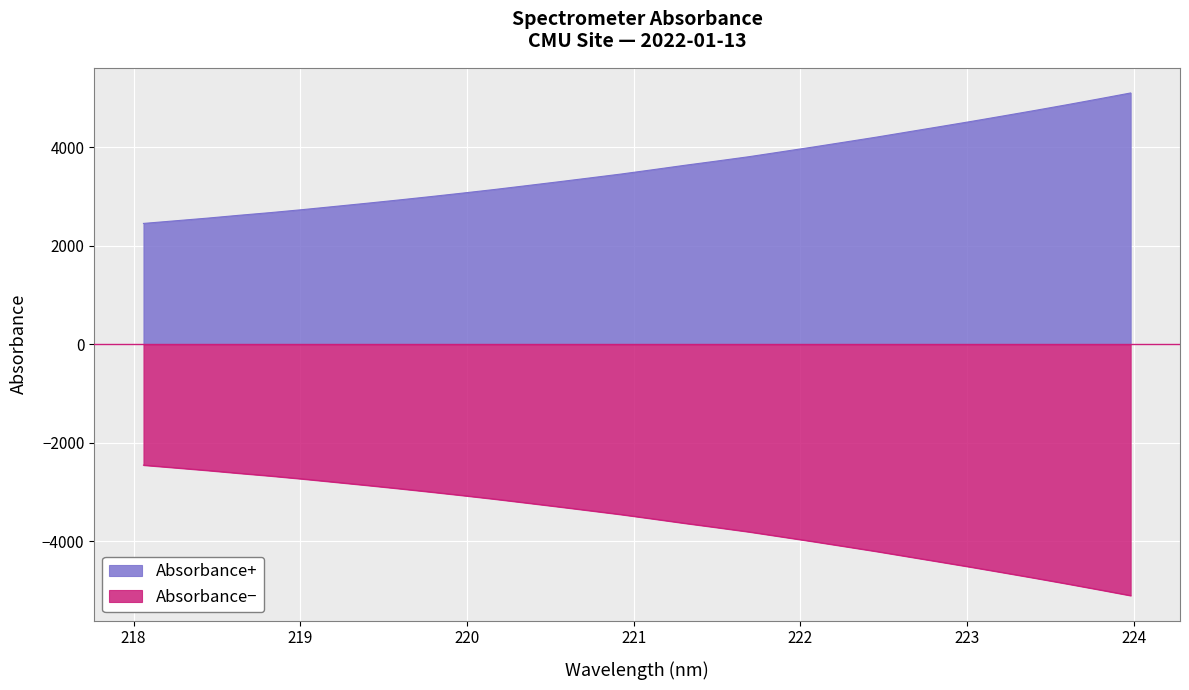

List the labels in order of value, largest first.

223.9802, 223.7895, 223.5987, 223.408, 223.2172, 223.0264, 222.8355, 222.6447, 222.4538, 222.263, 222.0721, 221.8812, 221.6902, 221.4993, 221.3083, 221.1174, 220.9264, 220.7354, 220.5444, 220.3533, 220.1623, 219.9712, 219.7801, 219.589, 219.3979, 219.2067, 219.0156, 218.8244, 218.6332, 218.442, 218.2508, 218.0596